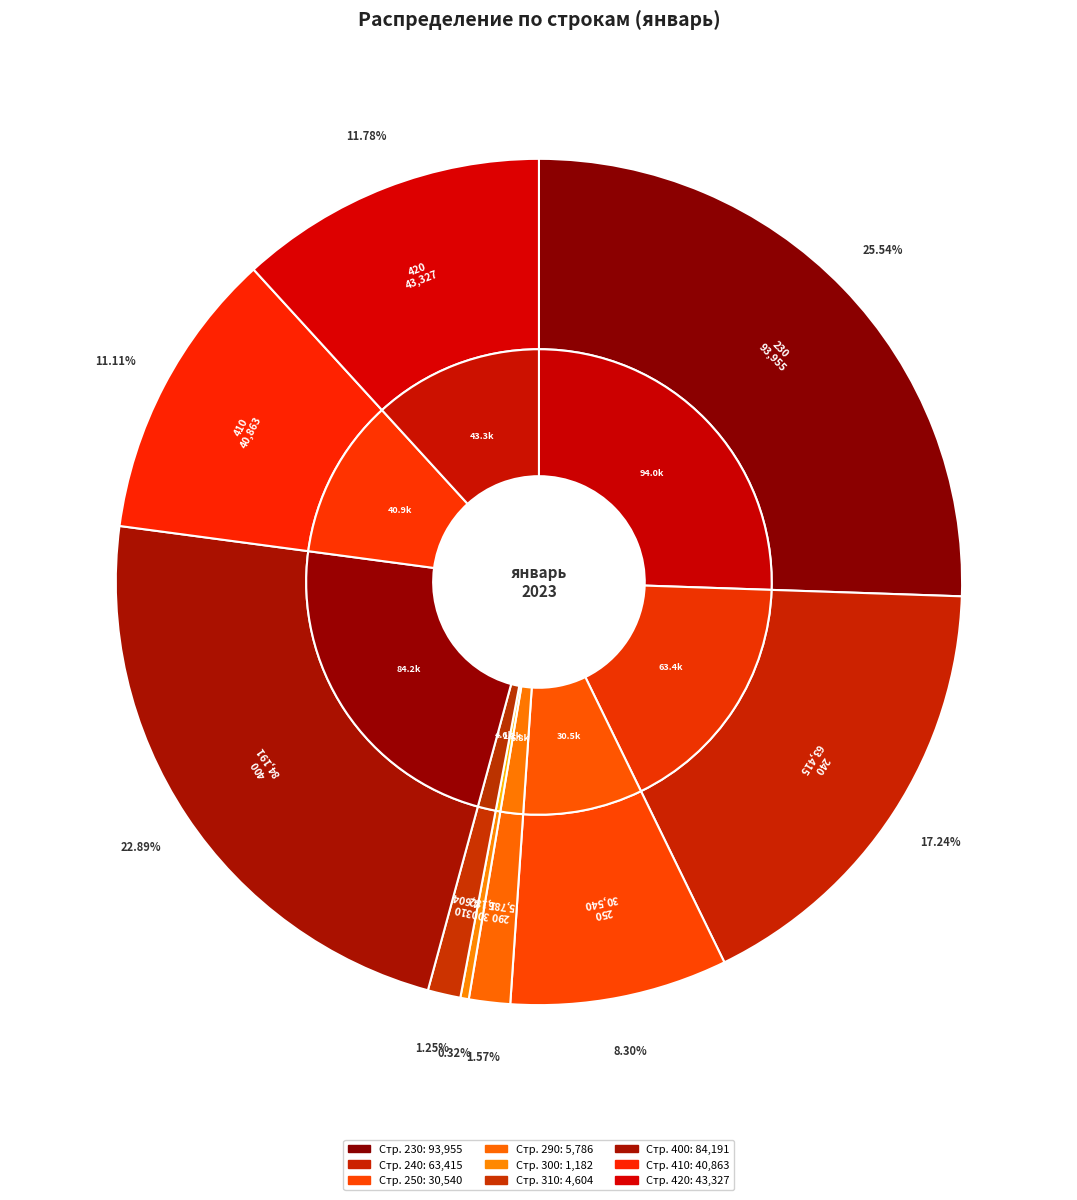

Is it true that 250 is 3% of the pie?

False